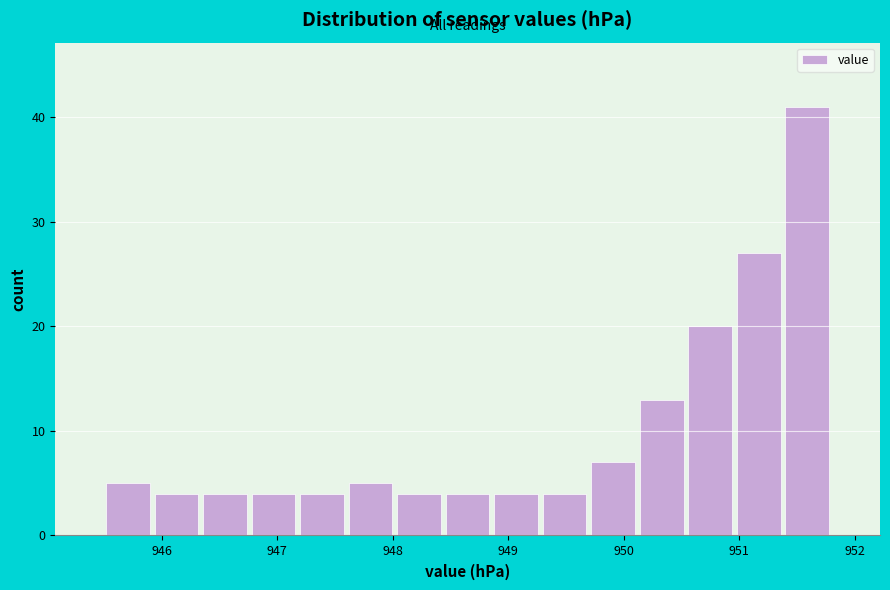

Reading left to right, transcribe this chart: for each bar, give the range it covers on the x-axis and its height. Neither the bar edges nor the heights are printed on the chart, so give them approximately, as read against the axes.

945.50 to 945.92: 5
945.92 to 946.34: 4
946.34 to 946.76: 4
946.76 to 947.18: 4
947.18 to 947.60: 4
947.60 to 948.02: 5
948.02 to 948.44: 4
948.44 to 948.86: 4
948.86 to 949.28: 4
949.28 to 949.70: 4
949.70 to 950.12: 7
950.12 to 950.54: 13
950.54 to 950.96: 20
950.96 to 951.38: 27
951.38 to 951.80: 41